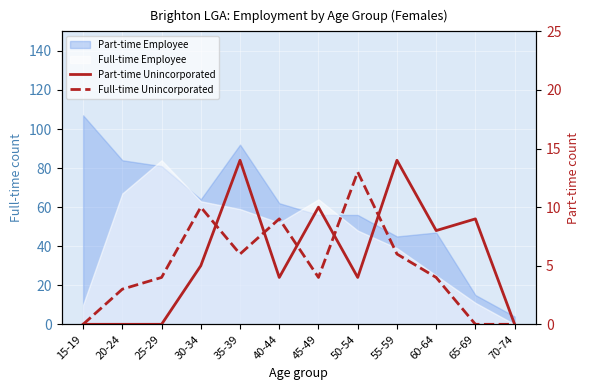

True or false: Part-time Unincorporated has a value of 1 at 40-44.

False